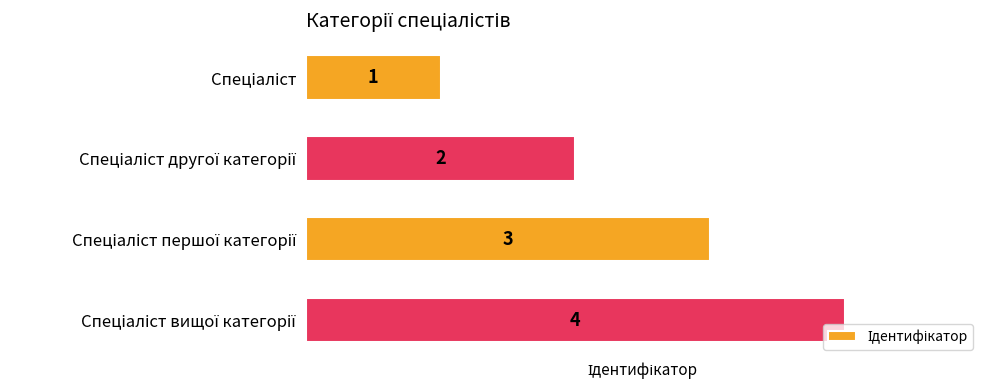

What is the difference between the second highest and minimum values?

2